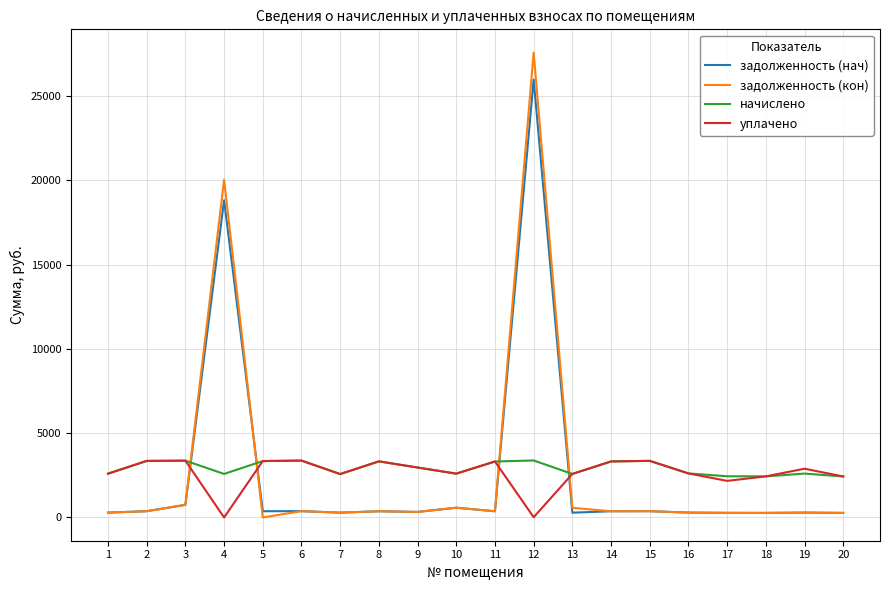

What is the difference between the highest and lowest values at 16?

2321.7